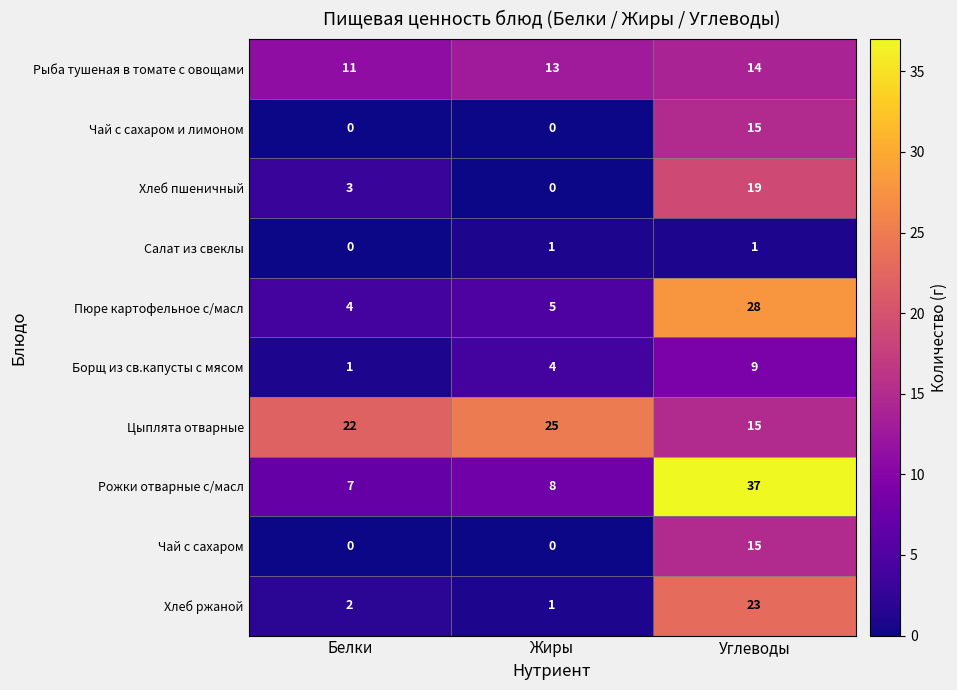

Reading right to left, transcribe all the data shown in this chart.

Рыба тушеная в томате с овощами: Углеводы=14	Жиры=13	Белки=11
Чай с сахаром и лимоном: Углеводы=15	Жиры=0	Белки=0
Хлеб пшеничный: Углеводы=19	Жиры=0	Белки=3
Салат из свеклы: Углеводы=1	Жиры=1	Белки=0
Пюре картофельное с/масл: Углеводы=28	Жиры=5	Белки=4
Борщ из св.капусты с мясом: Углеводы=9	Жиры=4	Белки=1
Цыплята отварные: Углеводы=15	Жиры=25	Белки=22
Рожки отварные с/масл: Углеводы=37	Жиры=8	Белки=7
Чай с сахаром: Углеводы=15	Жиры=0	Белки=0
Хлеб ржаной: Углеводы=23	Жиры=1	Белки=2